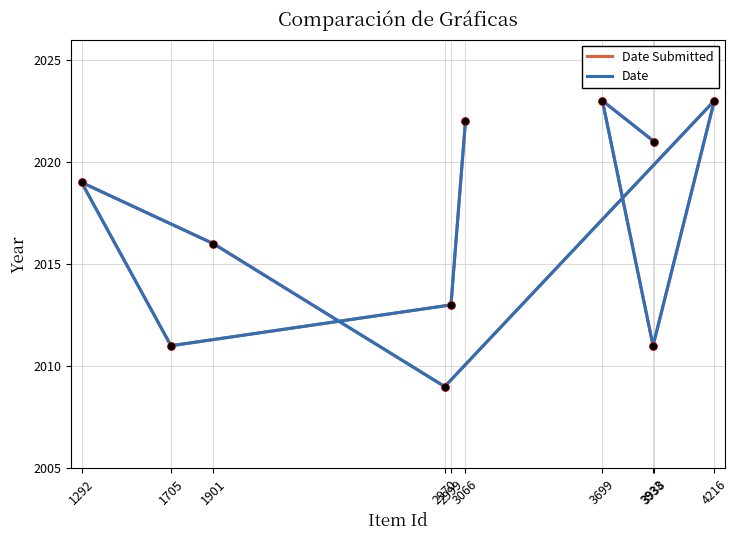

Is the value of Date at 1292 greater than the value of Date Submitted at 1705?

Yes